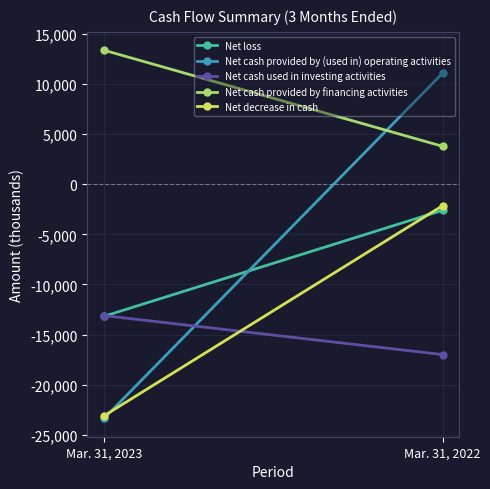

What is the sum of the Net cash provided by (used in) operating activities values at Mar. 31, 2022 and Mar. 31, 2023?

-12283